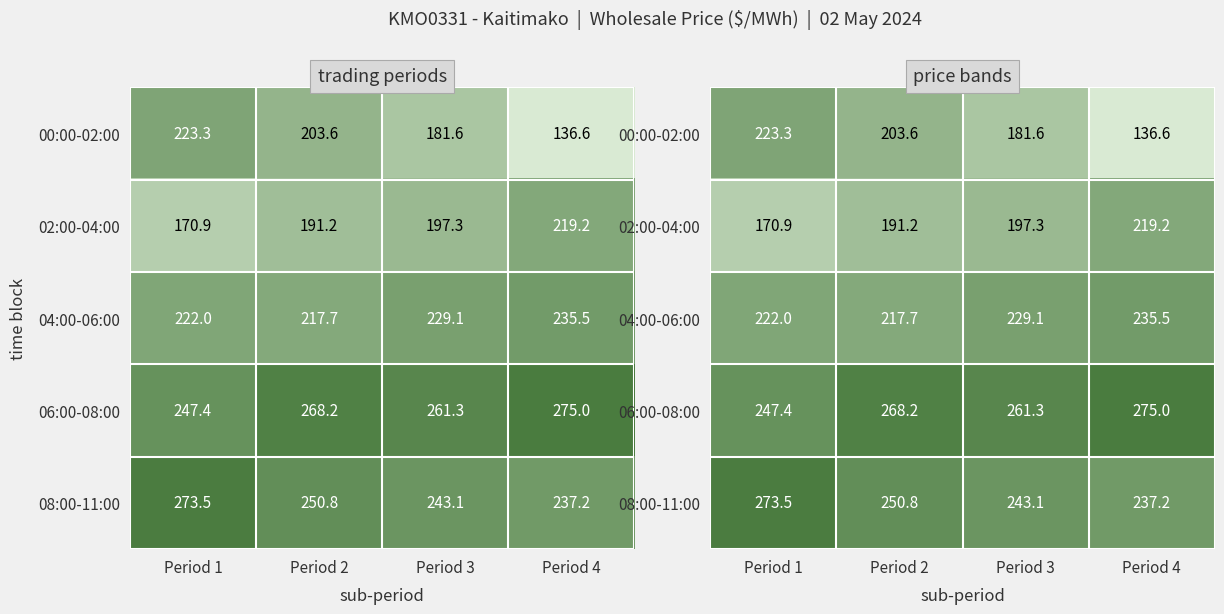

At which category does the chart reach its minimum across all series?

Period 4